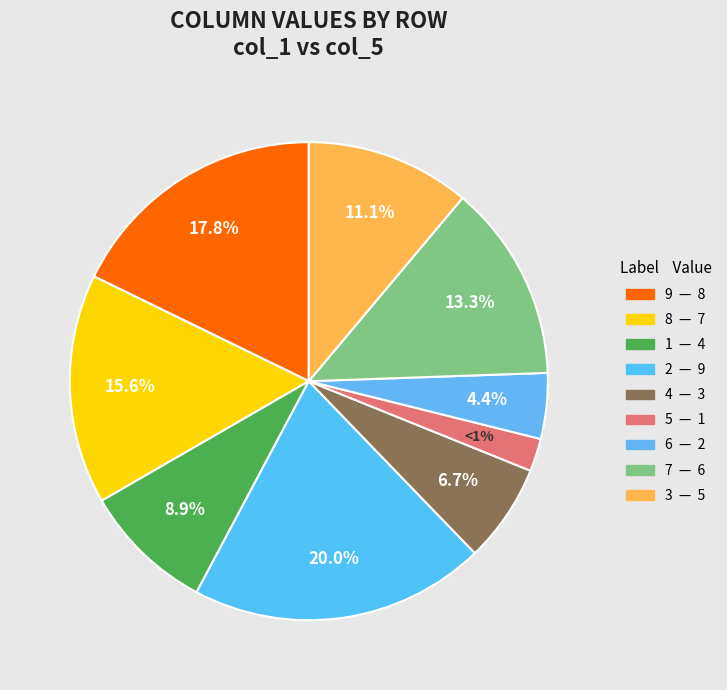

How many segments does this pie chart have?

9